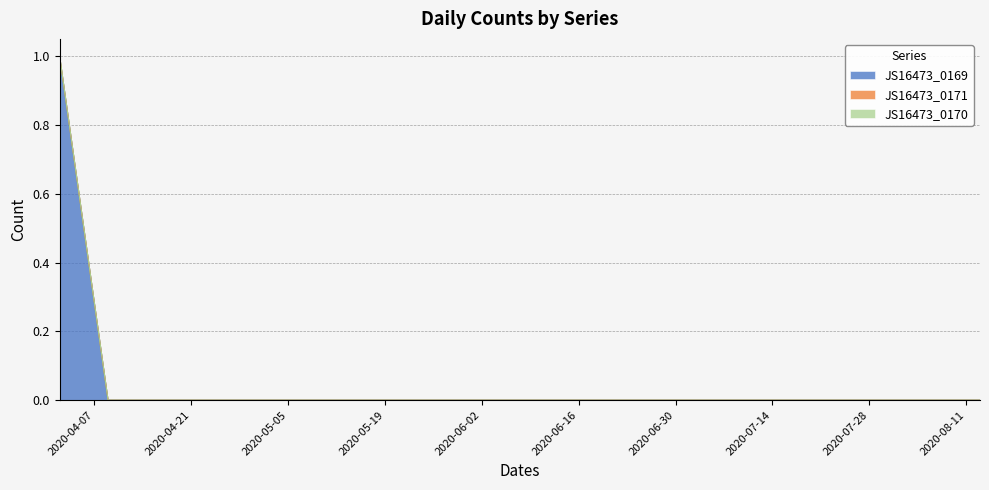

Reading right to left, transcribe all the data shown in this chart.

JS16473_0169: 0	0	0	0	0	0	0	0	0	0	0	0	0	0	0	0	0	0	0	1
JS16473_0171: 0	0	0	0	0	0	0	0	0	0	0	0	0	0	0	0	0	0	0	0
JS16473_0170: 0	0	0	0	0	0	0	0	0	0	0	0	0	0	0	0	0	0	0	0